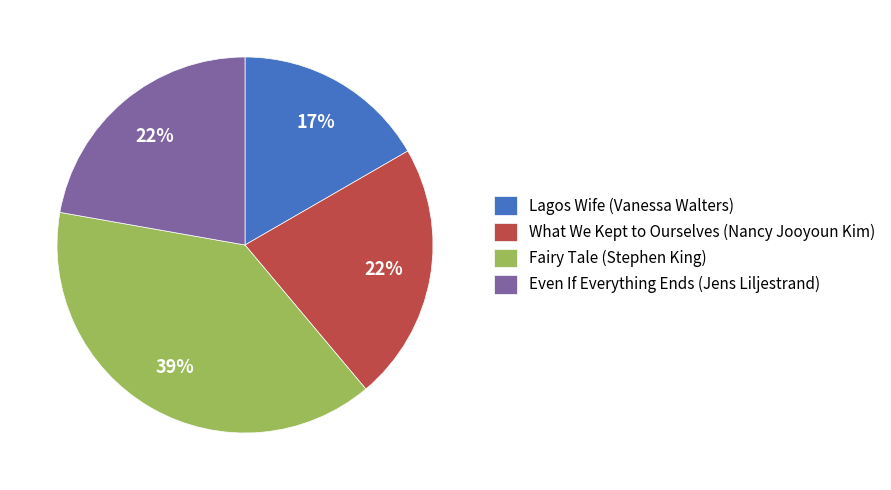

Is there any slice that represents more than half of the pie?

No